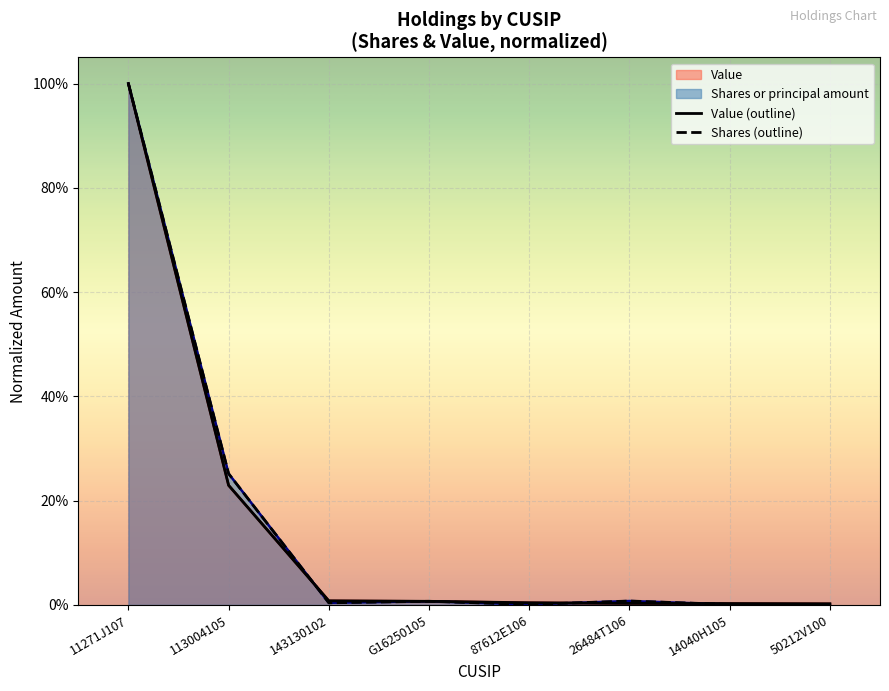

What is the sum of all Value (outline) values?

1.3